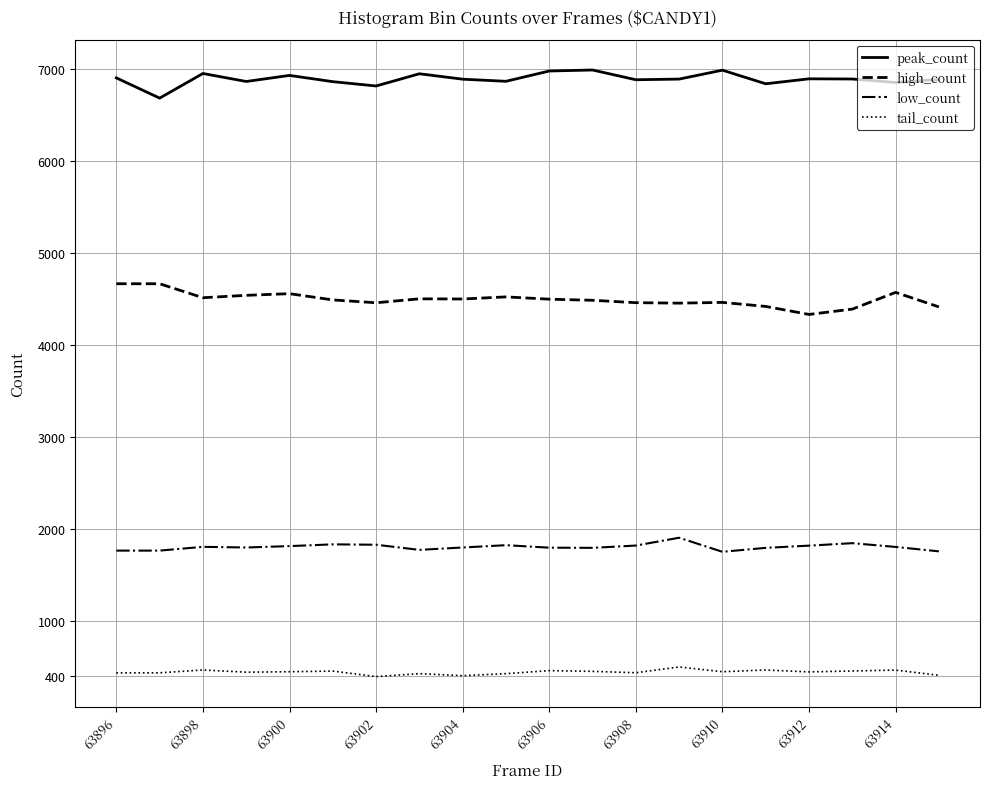

True or false: peak_count and high_count cross at least once.

False